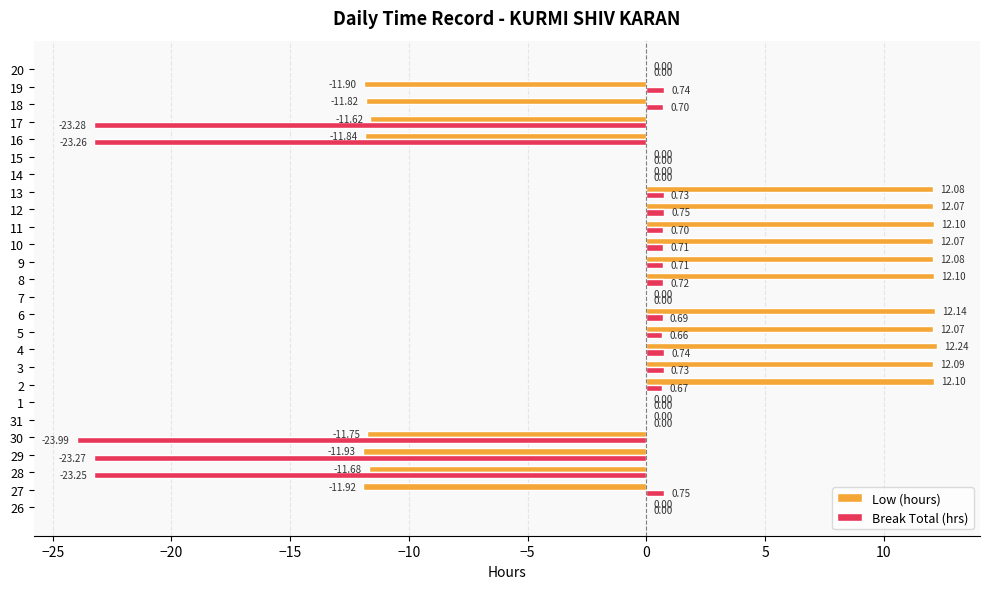

What is the sum of the Break Total (hrs) values at 14 and 8?

0.7